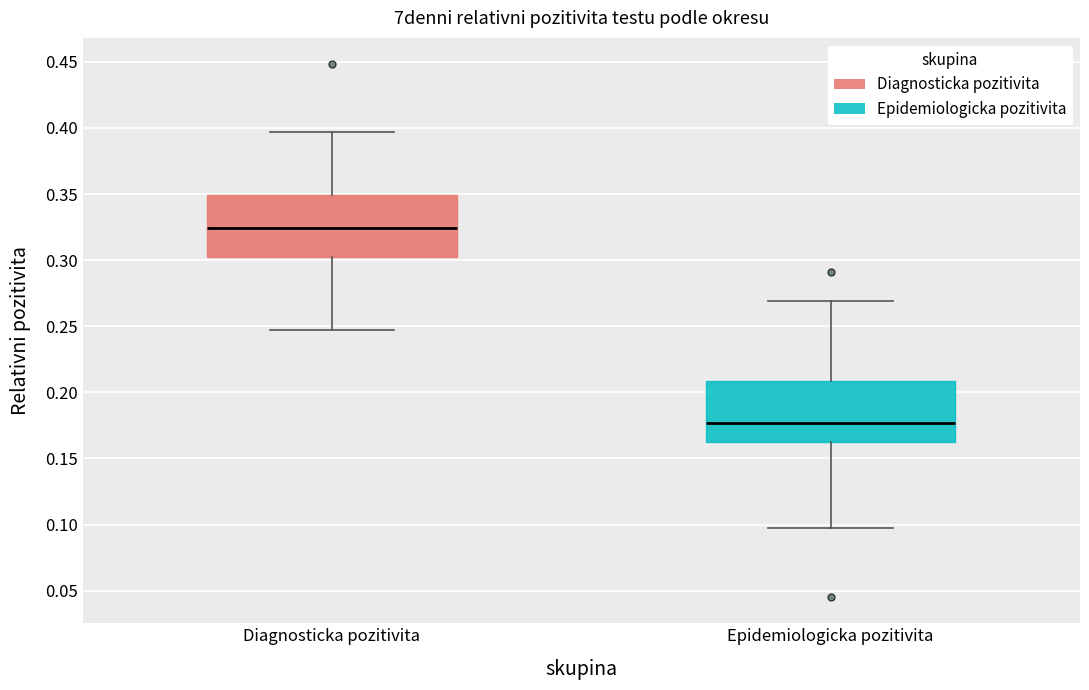

Reading left to right, transcribe this box plot: for each box, give where its median line is, the range the box spans, and where its two whiskers end, as read against the y-axis. The values are not printed on the chart, so give them approximately, as read against the axis.

Diagnosticka pozitivita: median 0.325, box 0.300 to 0.350, whiskers 0.245 to 0.395
Epidemiologicka pozitivita: median 0.175, box 0.165 to 0.210, whiskers 0.100 to 0.270